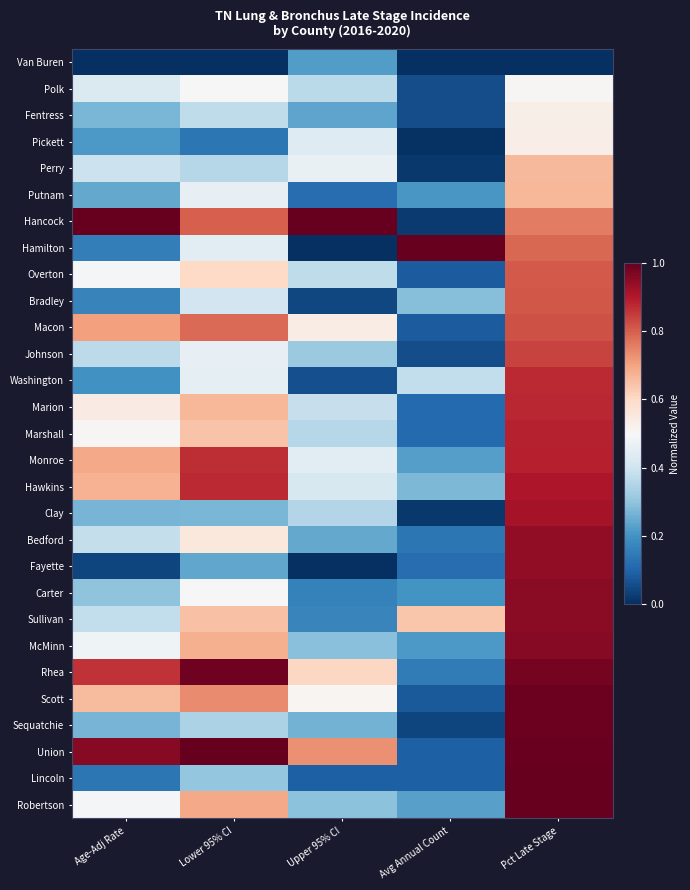

Reading left to right, extract all data points from this chart.

Van Buren: Age-Adj Rate=0.0	Lower 95% CI=0.0	Upper 95% CI=0.2	Avg Annual Count=0.0	Pct Late Stage=0.0
Polk: Age-Adj Rate=0.4	Lower 95% CI=0.5	Upper 95% CI=0.4	Avg Annual Count=0.1	Pct Late Stage=0.5
Fentress: Age-Adj Rate=0.3	Lower 95% CI=0.4	Upper 95% CI=0.2	Avg Annual Count=0.1	Pct Late Stage=0.5
Pickett: Age-Adj Rate=0.2	Lower 95% CI=0.1	Upper 95% CI=0.4	Avg Annual Count=0.0	Pct Late Stage=0.5
Perry: Age-Adj Rate=0.4	Lower 95% CI=0.4	Upper 95% CI=0.5	Avg Annual Count=0.0	Pct Late Stage=0.7
Putnam: Age-Adj Rate=0.2	Lower 95% CI=0.5	Upper 95% CI=0.1	Avg Annual Count=0.2	Pct Late Stage=0.7
Hancock: Age-Adj Rate=1.0	Lower 95% CI=0.8	Upper 95% CI=1.0	Avg Annual Count=0.0	Pct Late Stage=0.8
Hamilton: Age-Adj Rate=0.2	Lower 95% CI=0.4	Upper 95% CI=0.0	Avg Annual Count=1.0	Pct Late Stage=0.8
Overton: Age-Adj Rate=0.5	Lower 95% CI=0.6	Upper 95% CI=0.4	Avg Annual Count=0.1	Pct Late Stage=0.8
Bradley: Age-Adj Rate=0.2	Lower 95% CI=0.4	Upper 95% CI=0.0	Avg Annual Count=0.3	Pct Late Stage=0.8
Macon: Age-Adj Rate=0.7	Lower 95% CI=0.8	Upper 95% CI=0.5	Avg Annual Count=0.1	Pct Late Stage=0.8
Johnson: Age-Adj Rate=0.4	Lower 95% CI=0.5	Upper 95% CI=0.3	Avg Annual Count=0.1	Pct Late Stage=0.8
Washington: Age-Adj Rate=0.2	Lower 95% CI=0.4	Upper 95% CI=0.1	Avg Annual Count=0.4	Pct Late Stage=0.9
Marion: Age-Adj Rate=0.5	Lower 95% CI=0.7	Upper 95% CI=0.4	Avg Annual Count=0.1	Pct Late Stage=0.9
Marshall: Age-Adj Rate=0.5	Lower 95% CI=0.6	Upper 95% CI=0.4	Avg Annual Count=0.1	Pct Late Stage=0.9
Monroe: Age-Adj Rate=0.7	Lower 95% CI=0.9	Upper 95% CI=0.4	Avg Annual Count=0.2	Pct Late Stage=0.9
Hawkins: Age-Adj Rate=0.7	Lower 95% CI=0.9	Upper 95% CI=0.4	Avg Annual Count=0.3	Pct Late Stage=0.9
Clay: Age-Adj Rate=0.3	Lower 95% CI=0.3	Upper 95% CI=0.4	Avg Annual Count=0.0	Pct Late Stage=0.9
Bedford: Age-Adj Rate=0.4	Lower 95% CI=0.6	Upper 95% CI=0.2	Avg Annual Count=0.1	Pct Late Stage=0.9
Fayette: Age-Adj Rate=0.0	Lower 95% CI=0.2	Upper 95% CI=0.0	Avg Annual Count=0.1	Pct Late Stage=0.9
Carter: Age-Adj Rate=0.3	Lower 95% CI=0.5	Upper 95% CI=0.2	Avg Annual Count=0.2	Pct Late Stage=0.9
Sullivan: Age-Adj Rate=0.4	Lower 95% CI=0.6	Upper 95% CI=0.2	Avg Annual Count=0.6	Pct Late Stage=0.9
McMinn: Age-Adj Rate=0.5	Lower 95% CI=0.7	Upper 95% CI=0.3	Avg Annual Count=0.2	Pct Late Stage=1.0
Rhea: Age-Adj Rate=0.9	Lower 95% CI=1.0	Upper 95% CI=0.6	Avg Annual Count=0.2	Pct Late Stage=1.0
Scott: Age-Adj Rate=0.7	Lower 95% CI=0.7	Upper 95% CI=0.5	Avg Annual Count=0.1	Pct Late Stage=1.0
Sequatchie: Age-Adj Rate=0.3	Lower 95% CI=0.3	Upper 95% CI=0.3	Avg Annual Count=0.0	Pct Late Stage=1.0
Union: Age-Adj Rate=1.0	Lower 95% CI=1.0	Upper 95% CI=0.7	Avg Annual Count=0.1	Pct Late Stage=1.0
Lincoln: Age-Adj Rate=0.1	Lower 95% CI=0.3	Upper 95% CI=0.1	Avg Annual Count=0.1	Pct Late Stage=1.0
Robertson: Age-Adj Rate=0.5	Lower 95% CI=0.7	Upper 95% CI=0.3	Avg Annual Count=0.2	Pct Late Stage=1.0